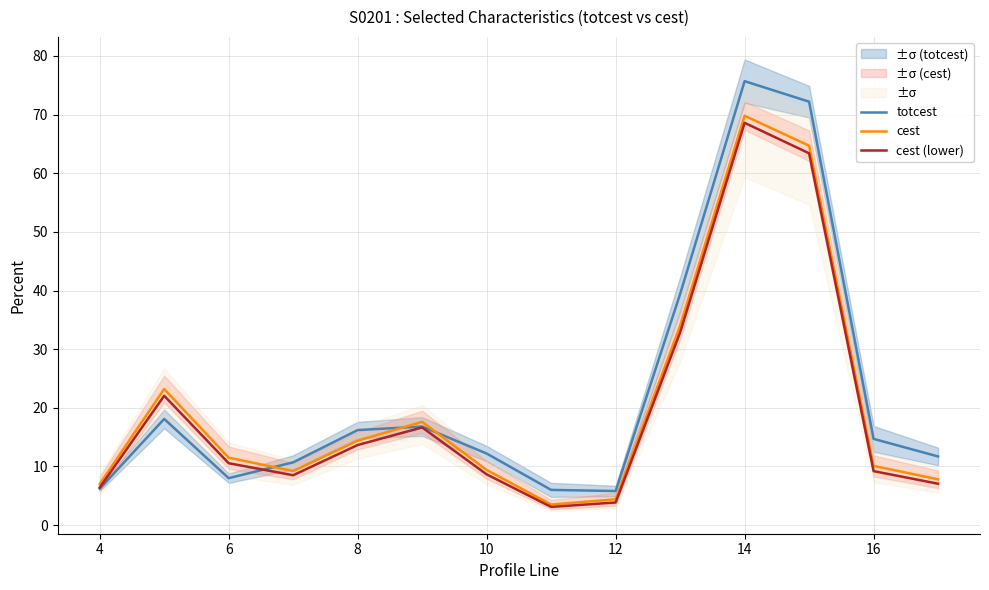

Where is the first local minimum for totcest?

6